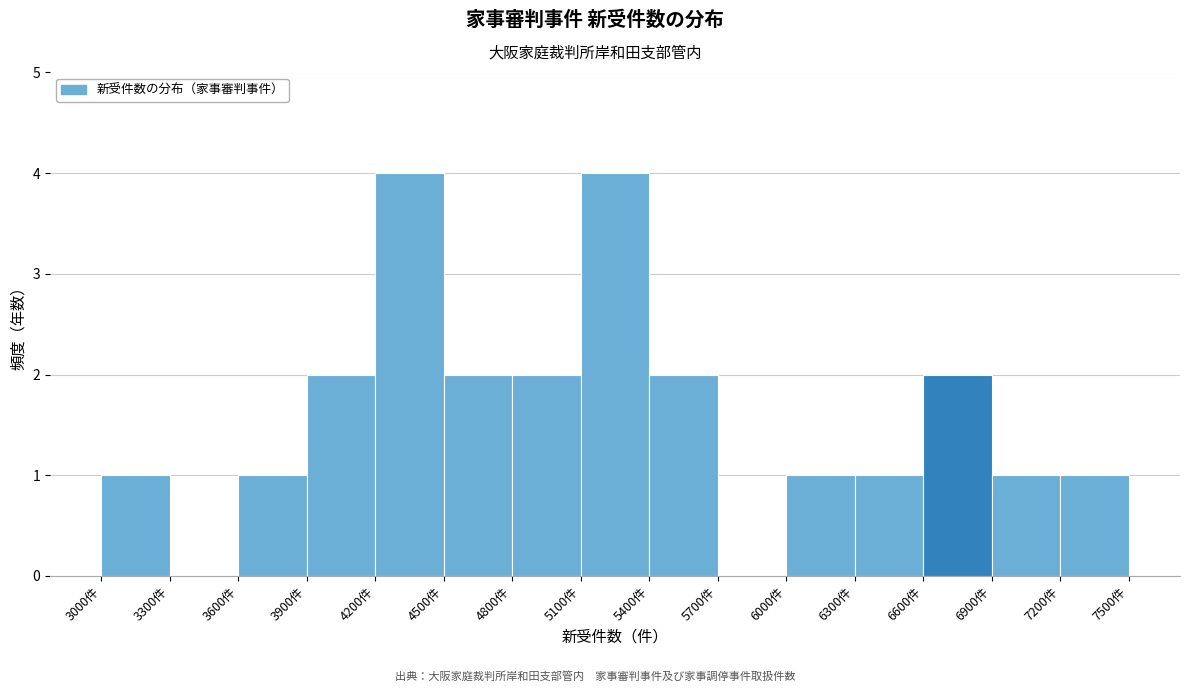

Reading left to right, transcribe this chart: for each bar, give the range it covers on the x-axis and its height. The values are not printed on the chart, so give them approximately, as read against the axis.

3000 to 3300: 1
3300 to 3600: 0
3600 to 3900: 1
3900 to 4200: 2
4200 to 4500: 4
4500 to 4800: 2
4800 to 5100: 2
5100 to 5400: 4
5400 to 5700: 2
5700 to 6000: 0
6000 to 6300: 1
6300 to 6600: 1
6600 to 6900: 2
6900 to 7200: 1
7200 to 7500: 1